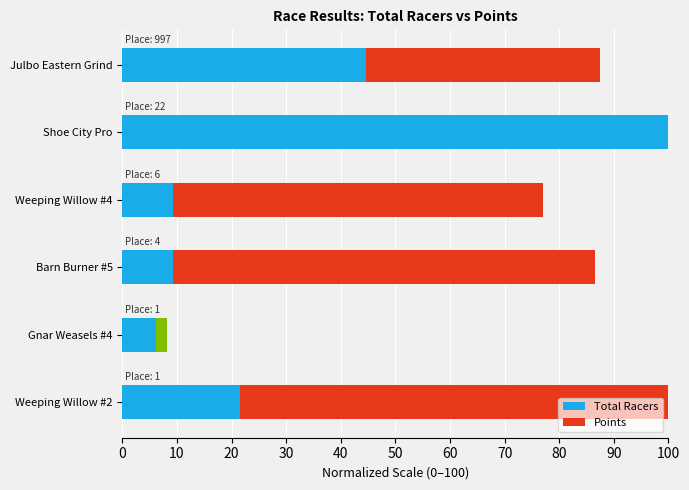

Rank the series by their maximum value, from lowest to highest.

Points, Total Racers